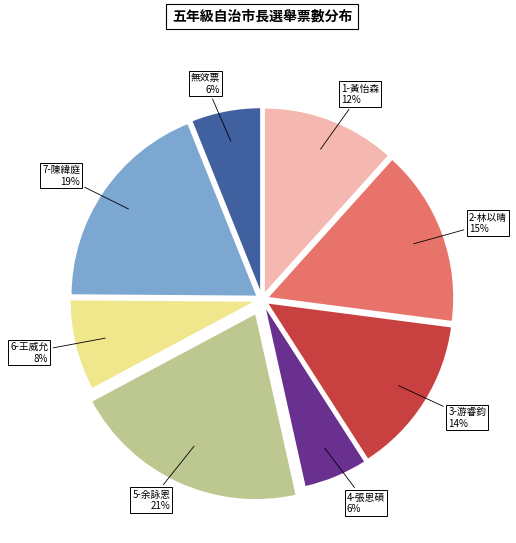

How many slices are in this pie chart?

8